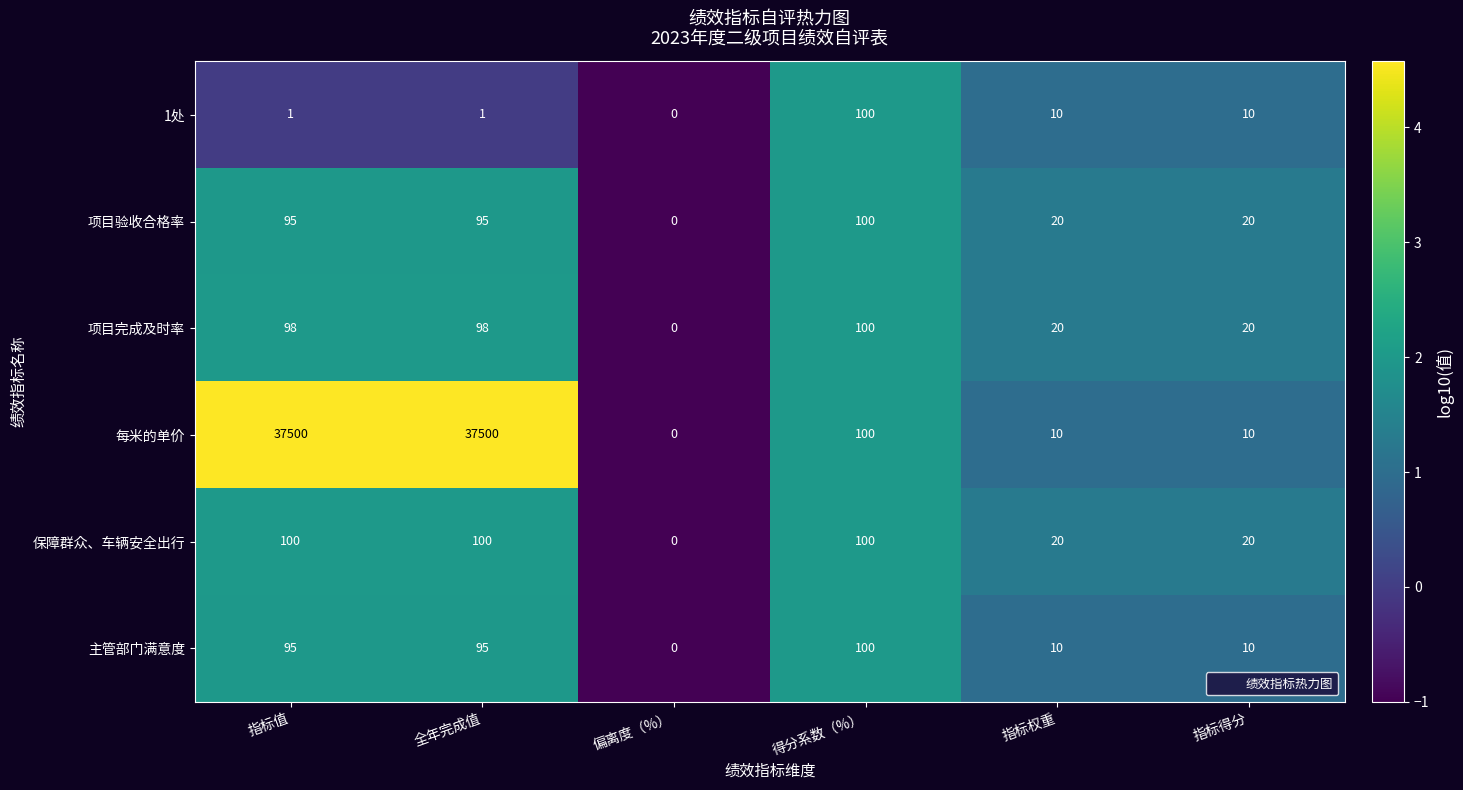

What is the spread (max minus min) of values at 指标值?

37499